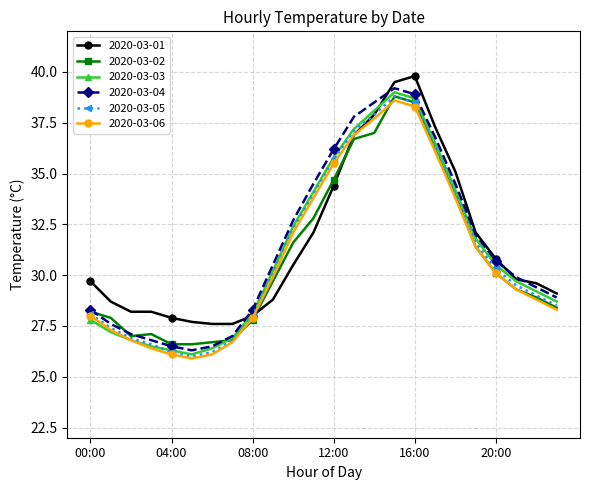

What is the smallest value displayed?

25.9